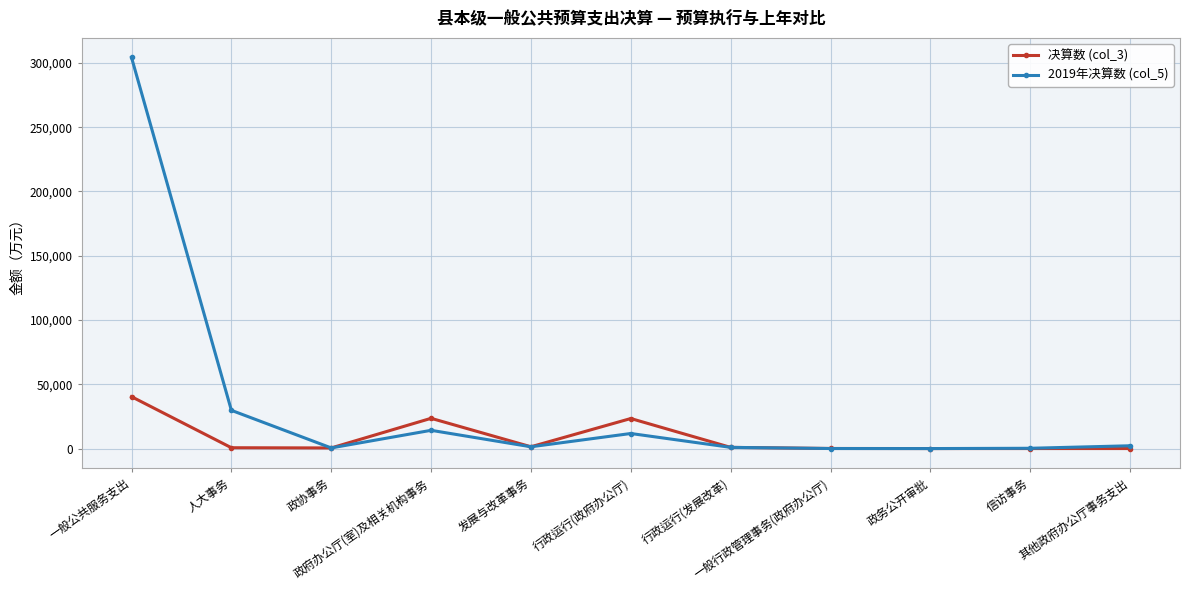

Which series has the largest total across all categories?

2019年决算数 (col_5)